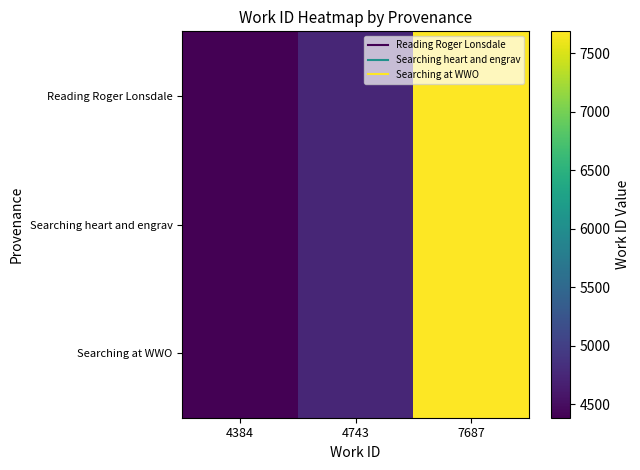

Count the number of categories in the chart.

3